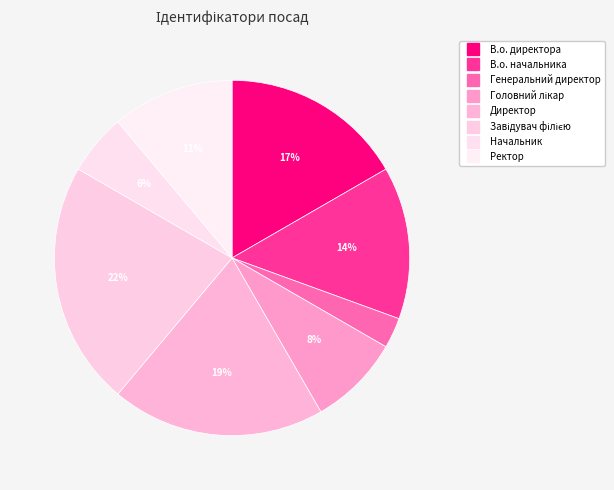

Rank the categories by value from lowest to highest.

Генеральний директор, Начальник, Головний лікар, Ректор, В.о. начальника, В.о. директора, Директор, Завідувач філією